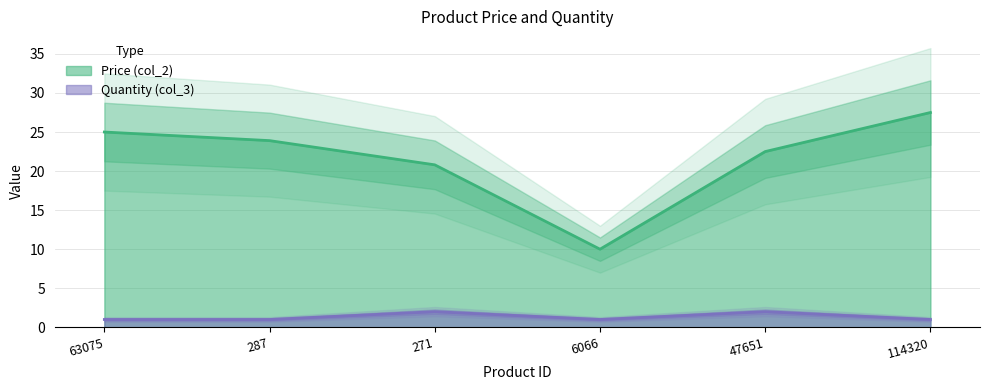

Is the value of Quantity (col_3) at 6066 greater than the value of Price (col_2) at 47651?

No